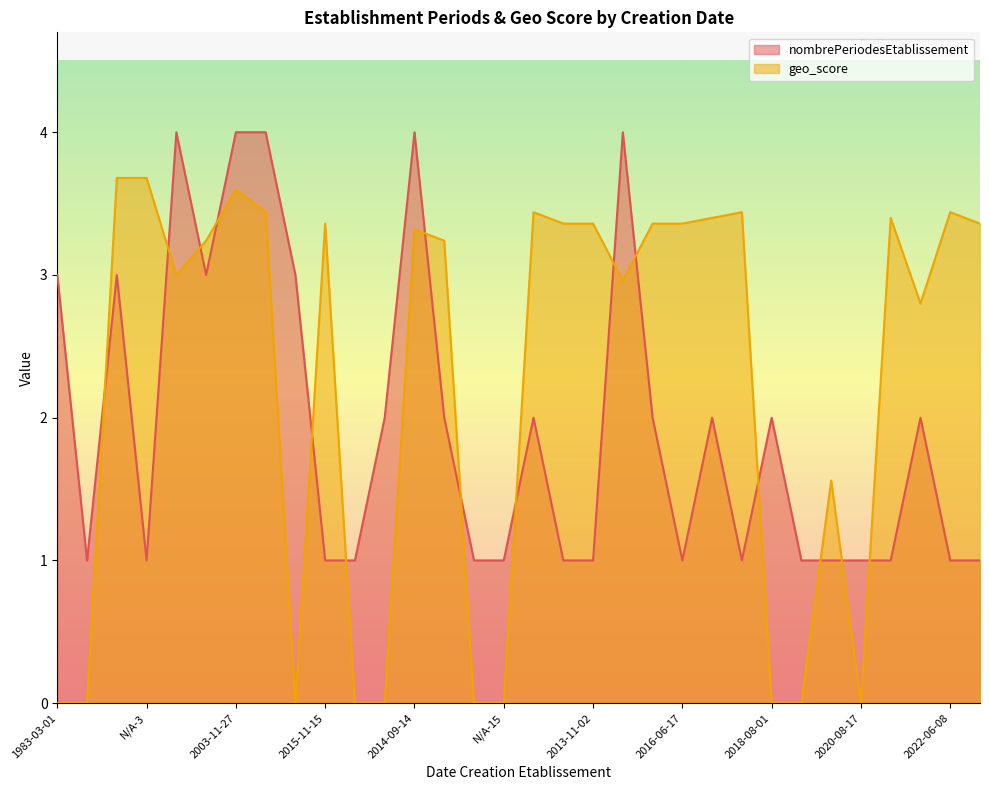

At 2003-11-27, list the series in order from smallest to largest.

geo_score, nombrePeriodesEtablissement